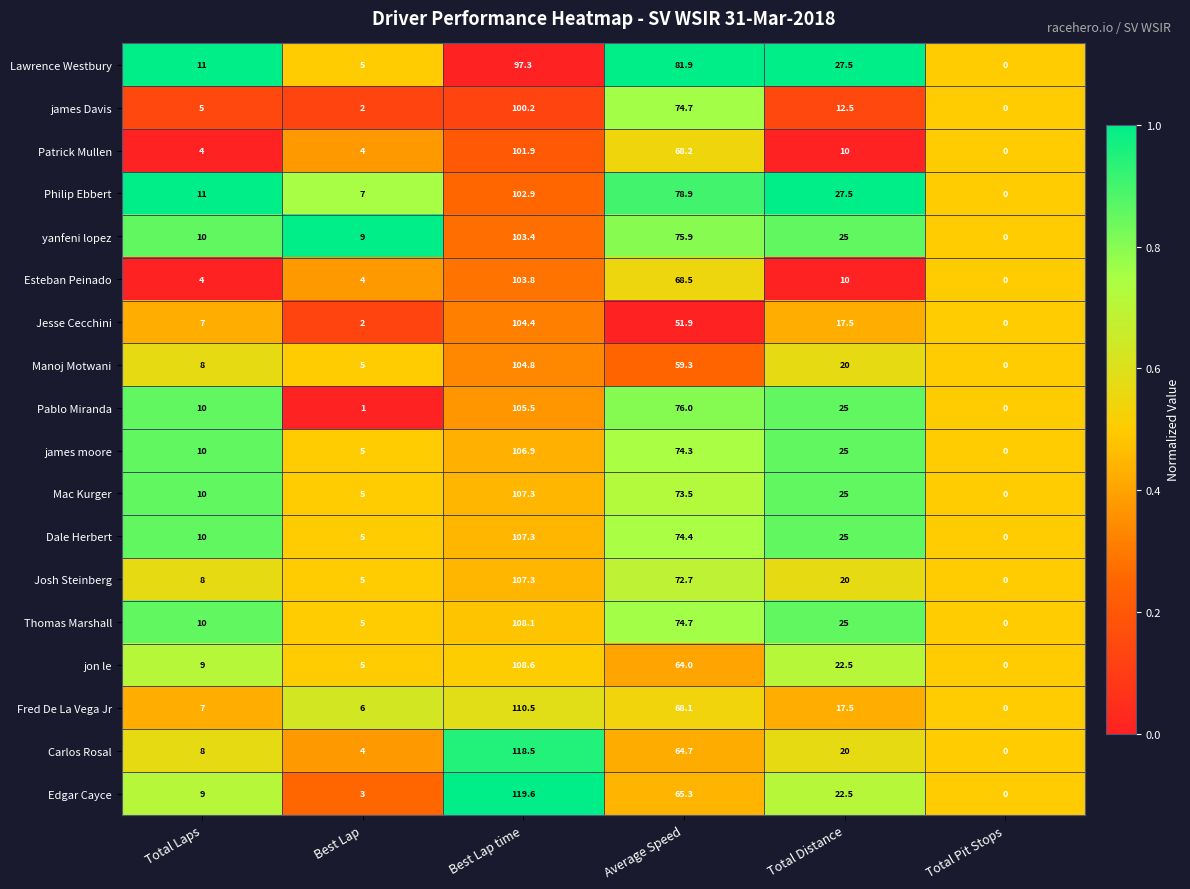

Which series has the largest total across all categories?

Philip Ebbert